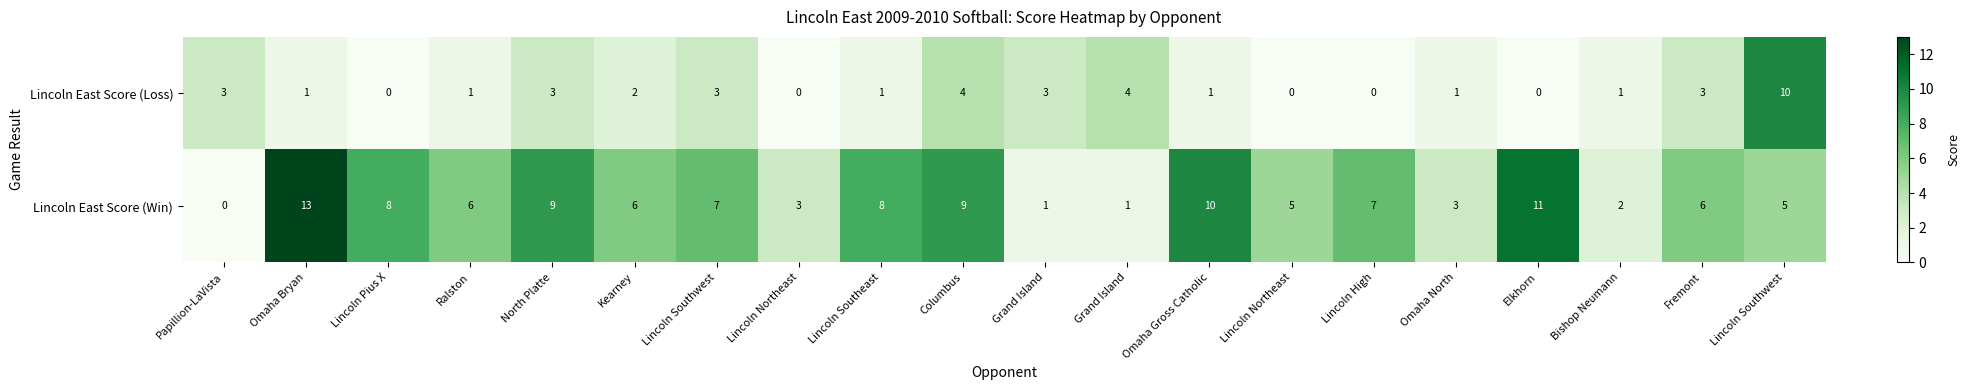

Between Grand Island and Lincoln Northeast, which is larger?

Lincoln Northeast